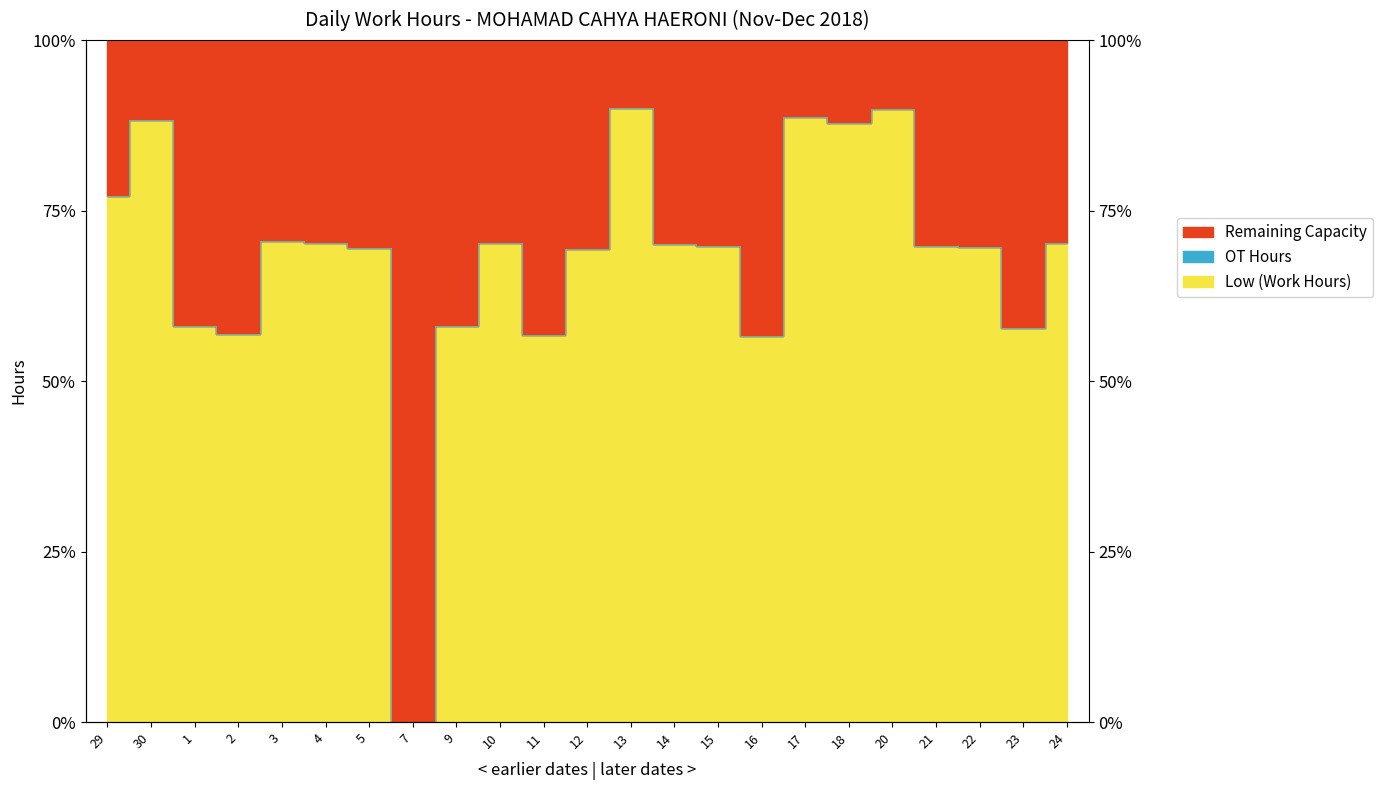

Is it true that Low equals 109.5 at 22?

False